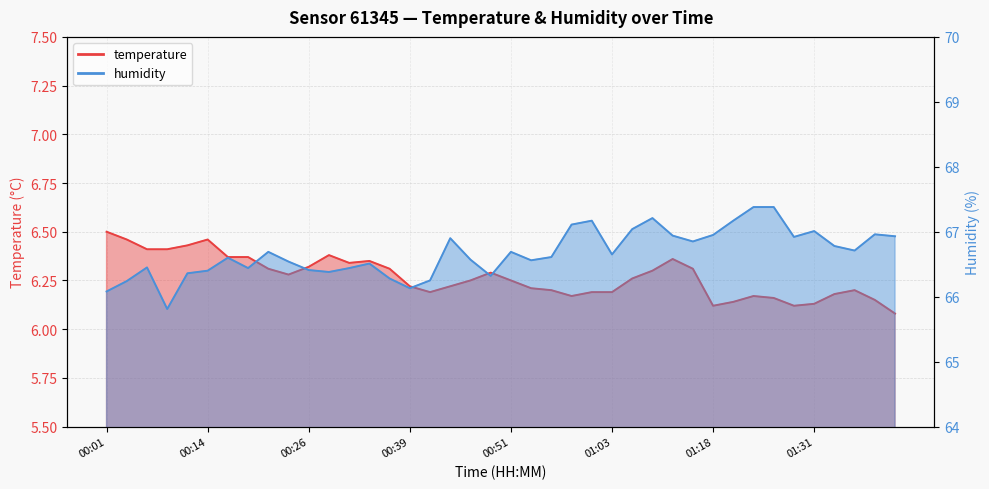

The temperature series shows 8.4 at 01:18. True or false?

False